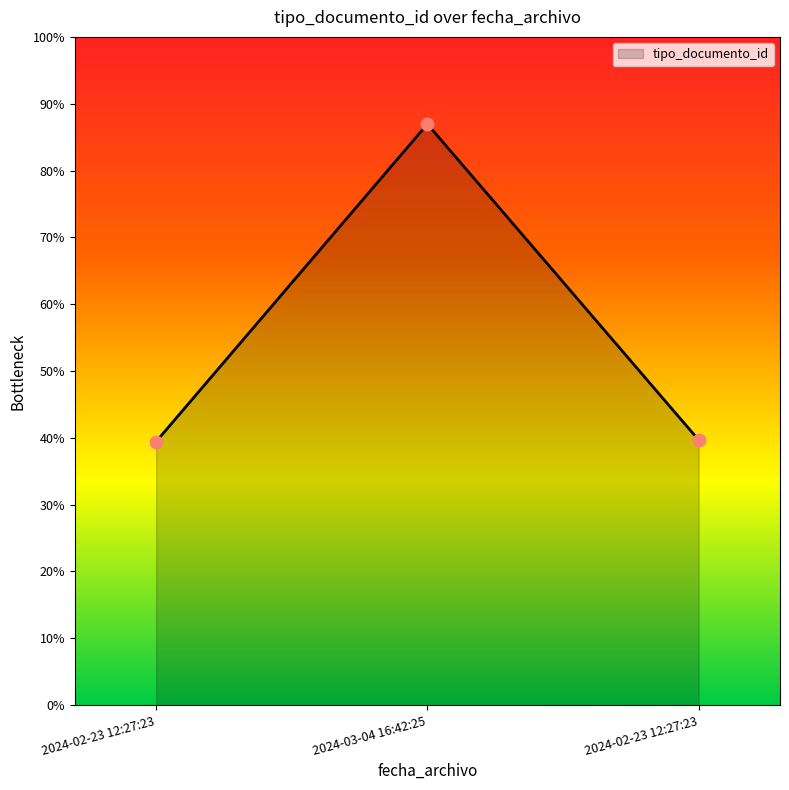

What is the change in value from 2024-02-23 12:27:23 to 2024-02-23 12:27:23?

+1